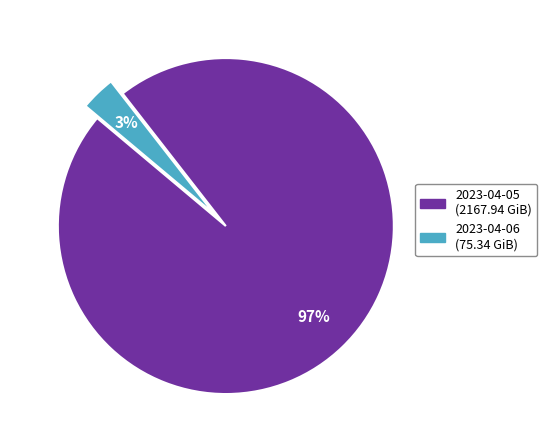

What percentage is the 2023-04-05 slice, to the nearest percent?

97%